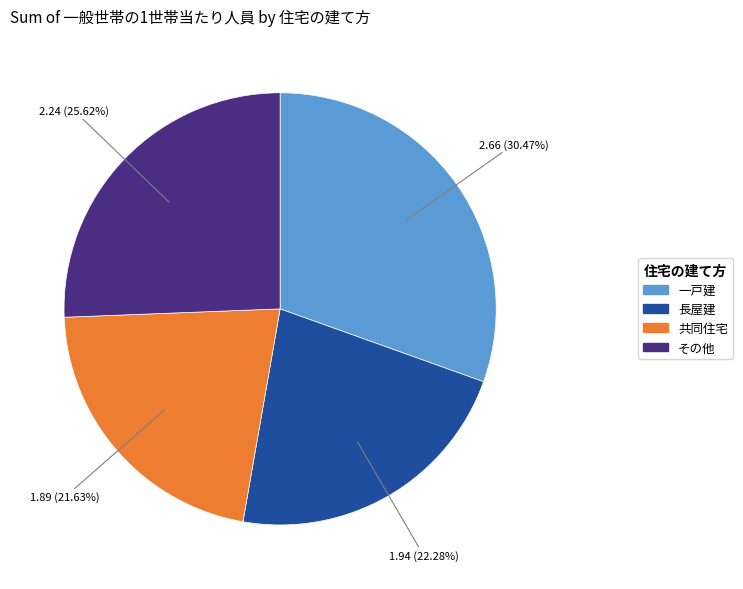

Does any single category account for the majority?

No